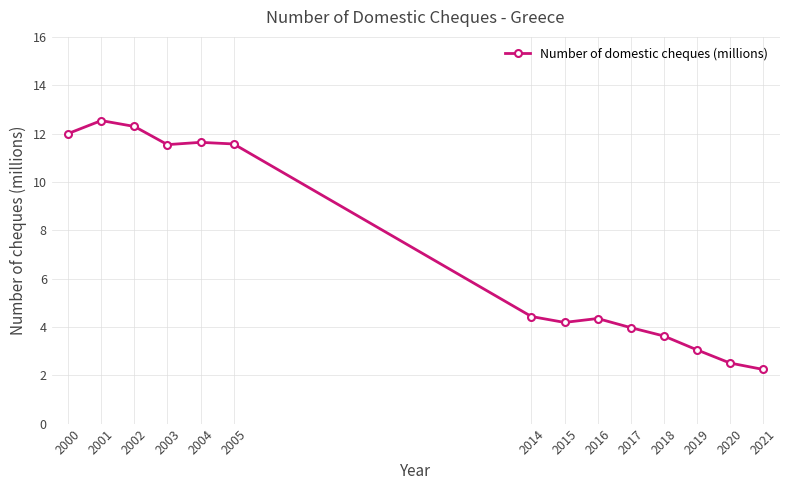

What is the value of the 3rd point from the left?

12.3